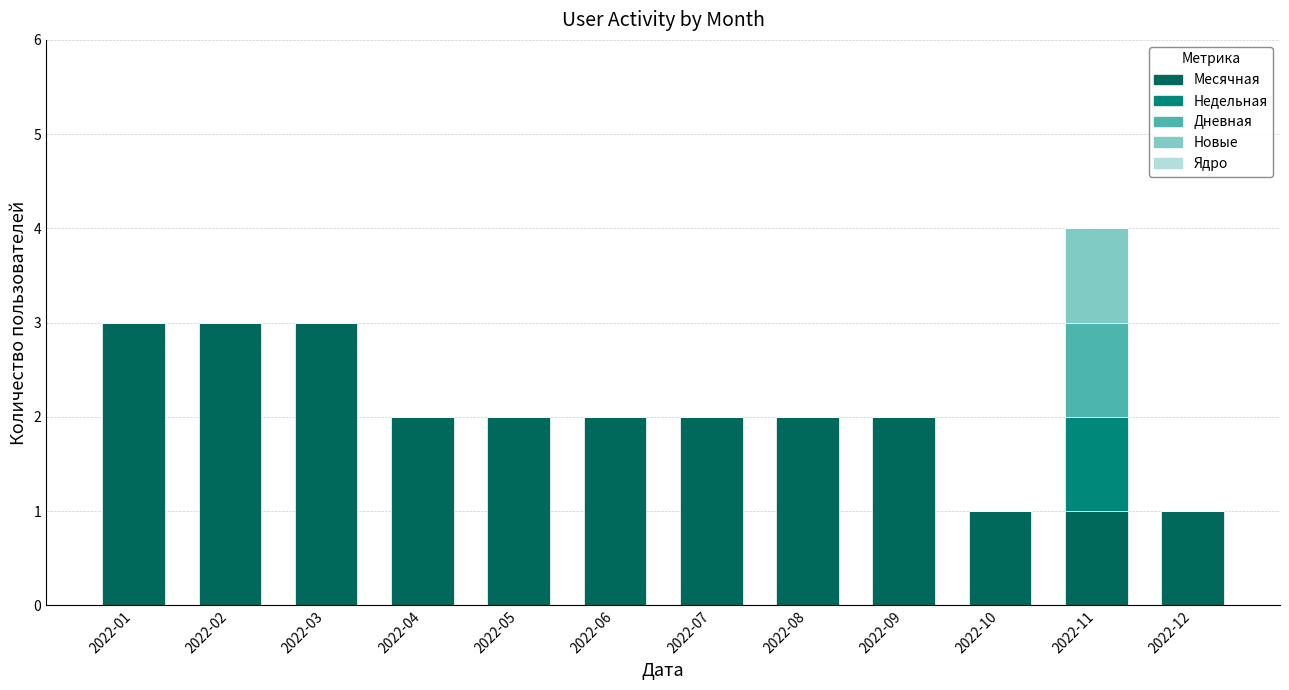

True or false: Месячная has a value of 2 at 2022-12.

False